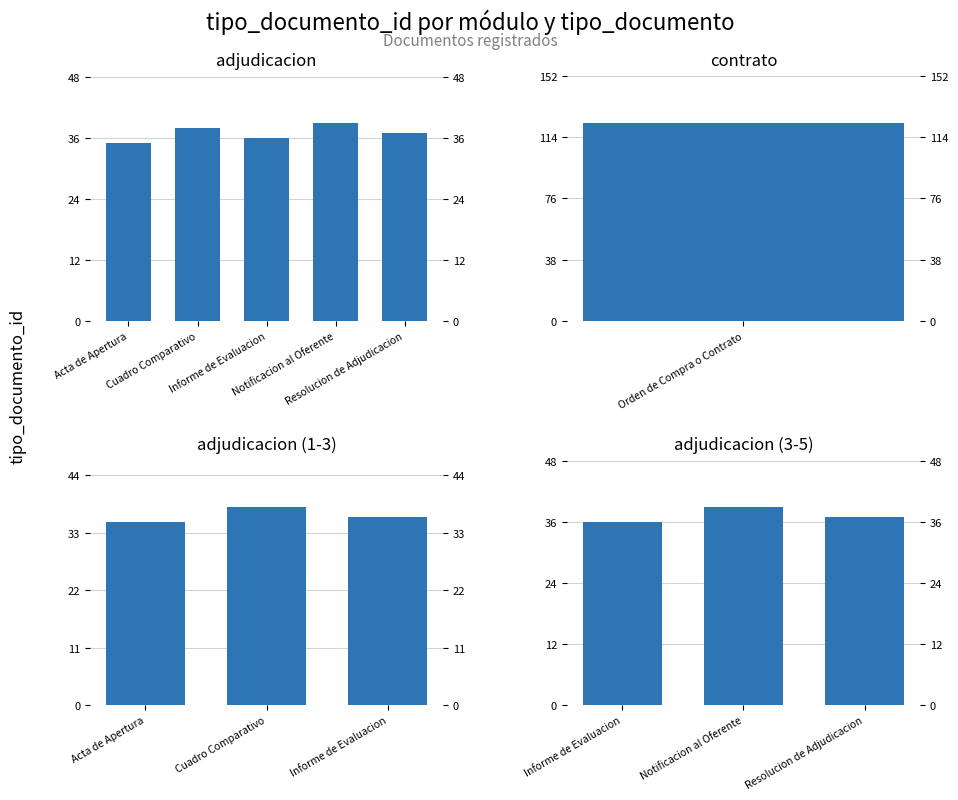

What is the change in value from Informe de Evaluacion to Notificacion al Oferente?

+3